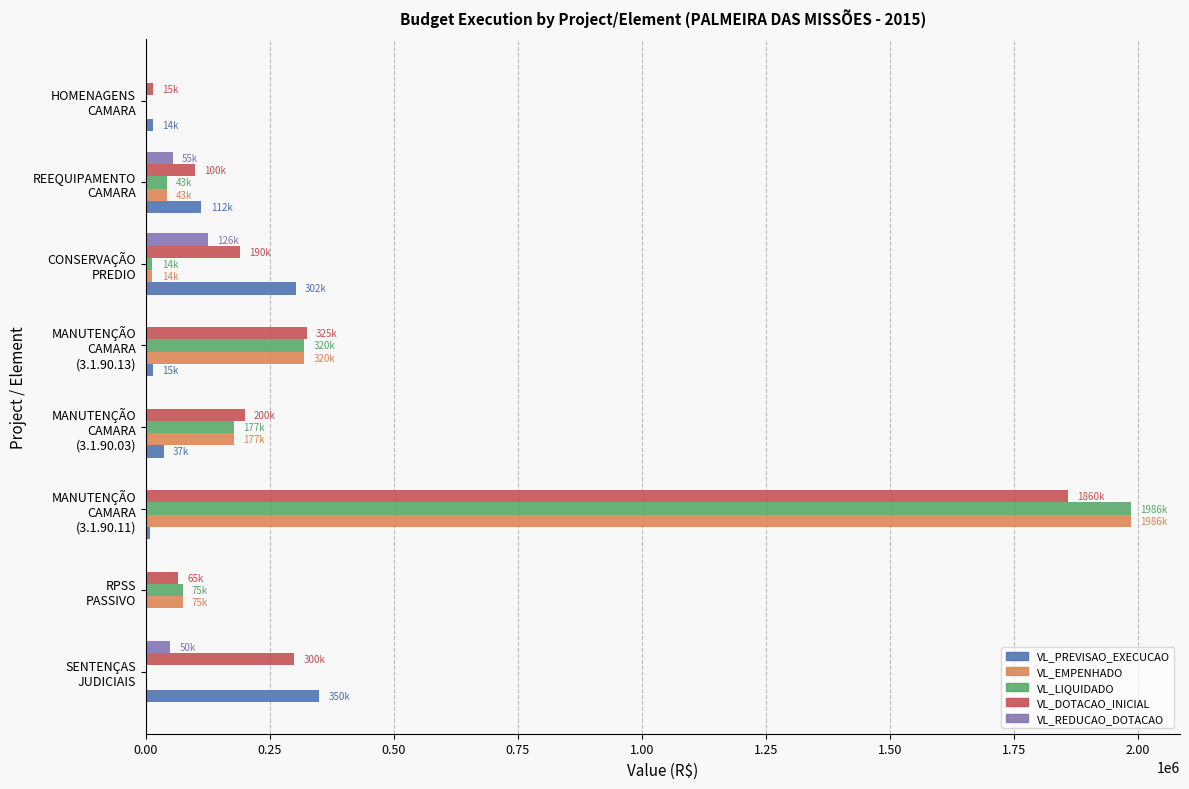

How many data points does each series have?

8